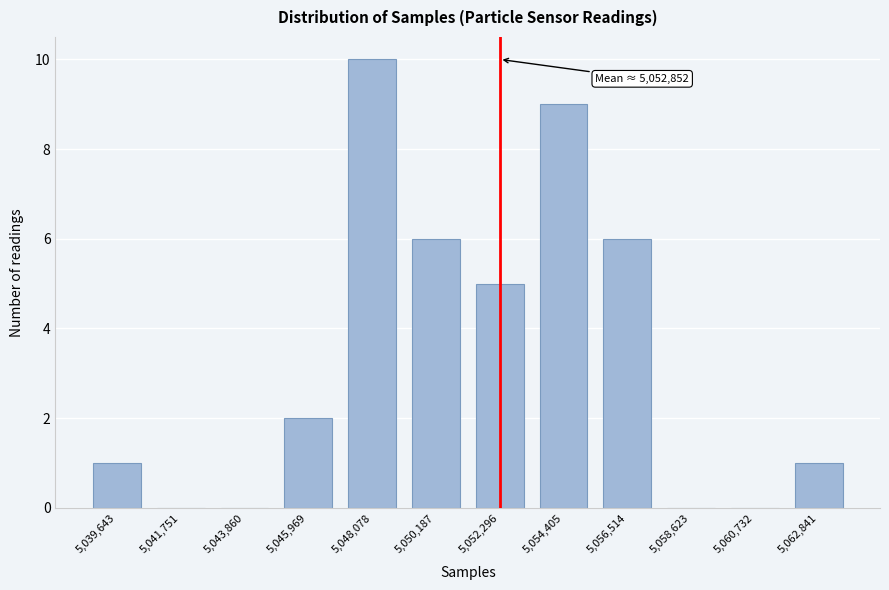

Reading right to left, what are all the values shown in this chart?

5,062,841=1	5,060,732=0	5,058,623=0	5,056,514=6	5,054,405=9	5,052,296=5	5,050,187=6	5,048,078=10	5,045,969=2	5,043,860=0	5,041,751=0	5,039,643=1